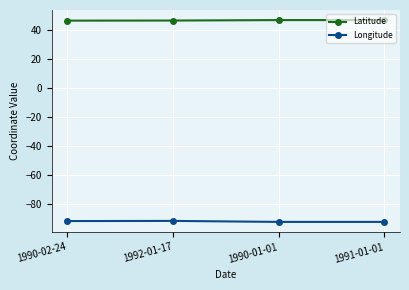

Is the value of Longitude at 1992-01-17 greater than the value of Latitude at 1992-01-17?

No